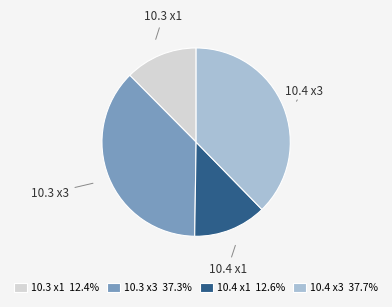

Is there any slice that represents more than half of the pie?

No